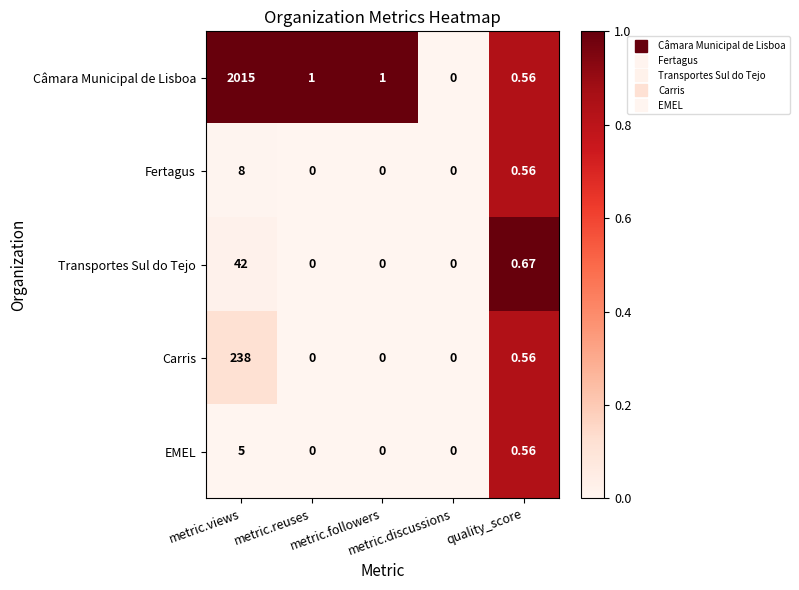

Which series changed the most between metric.views and metric.discussions?

Câmara Municipal de Lisboa